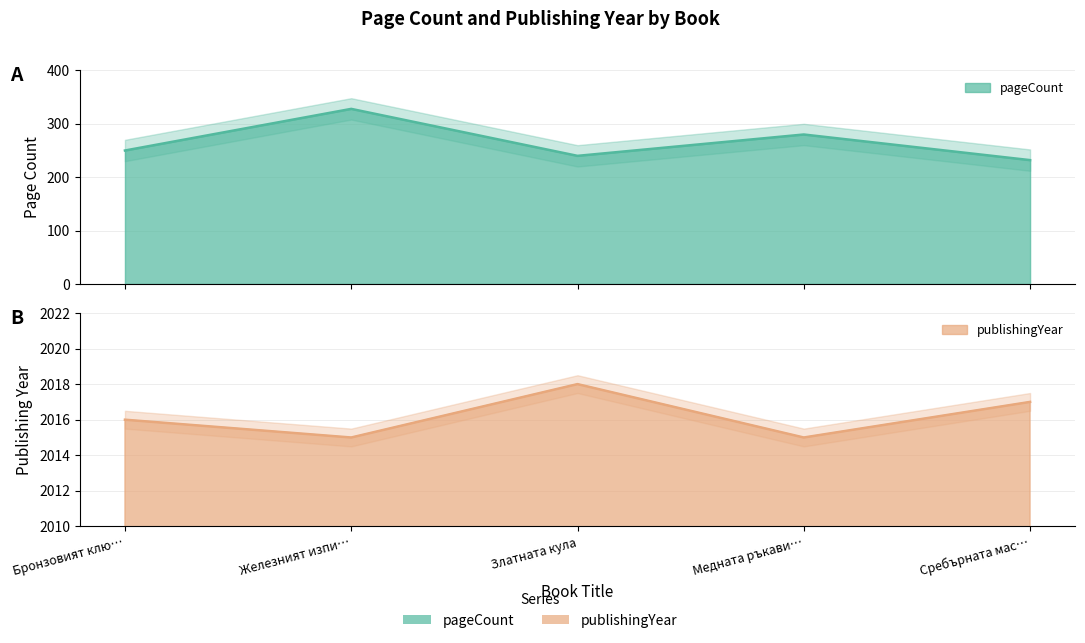

What is the approximate value of pageCount at Медната ръкави…, to the nearest 5?

280